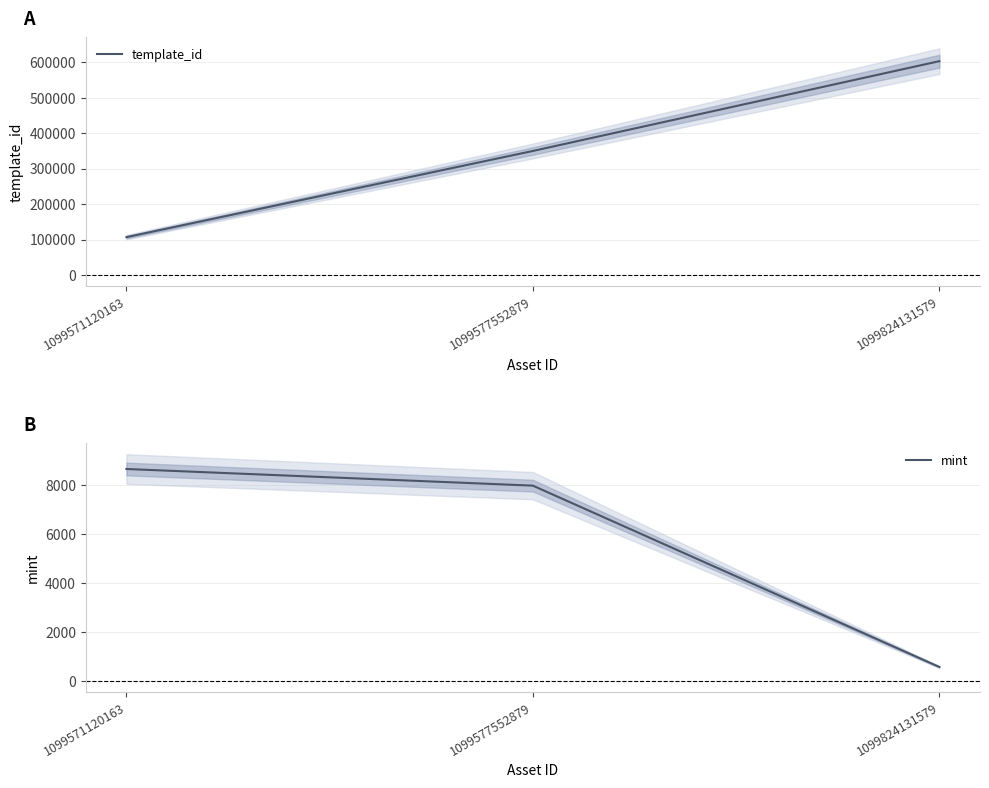

How many lines are shown in the chart?

2